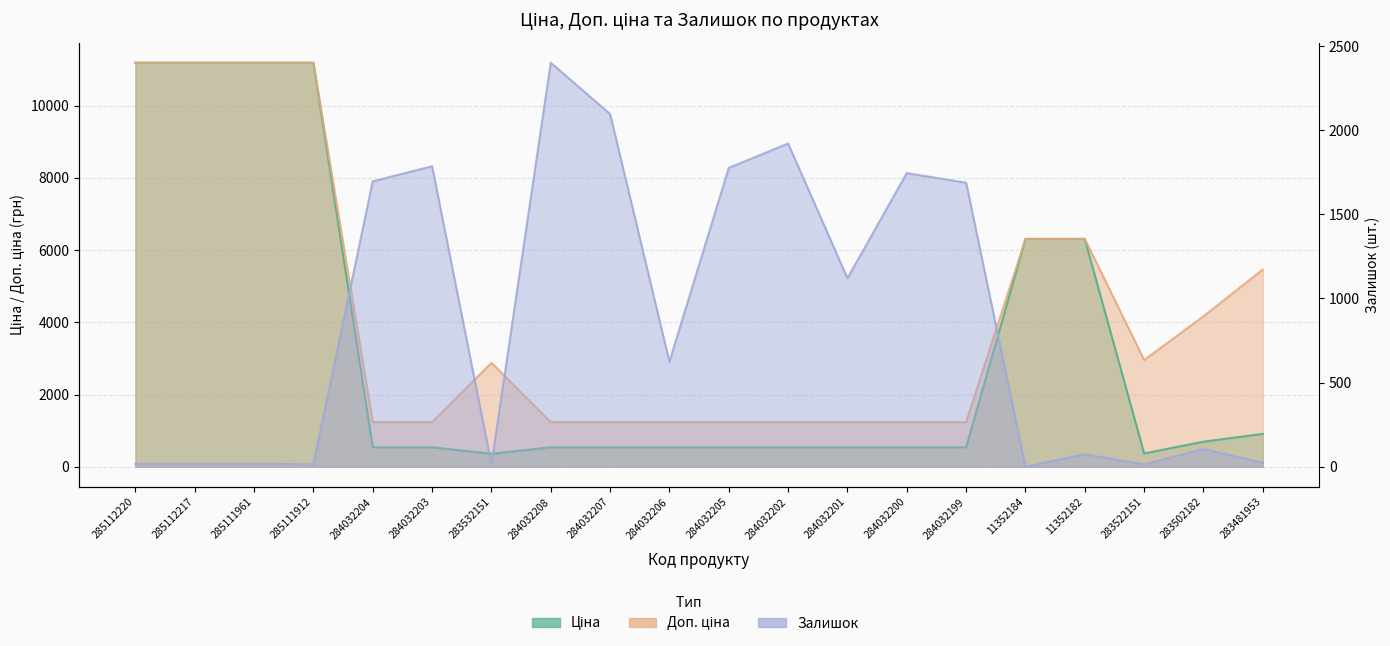

How many categories are shown in the chart?

20